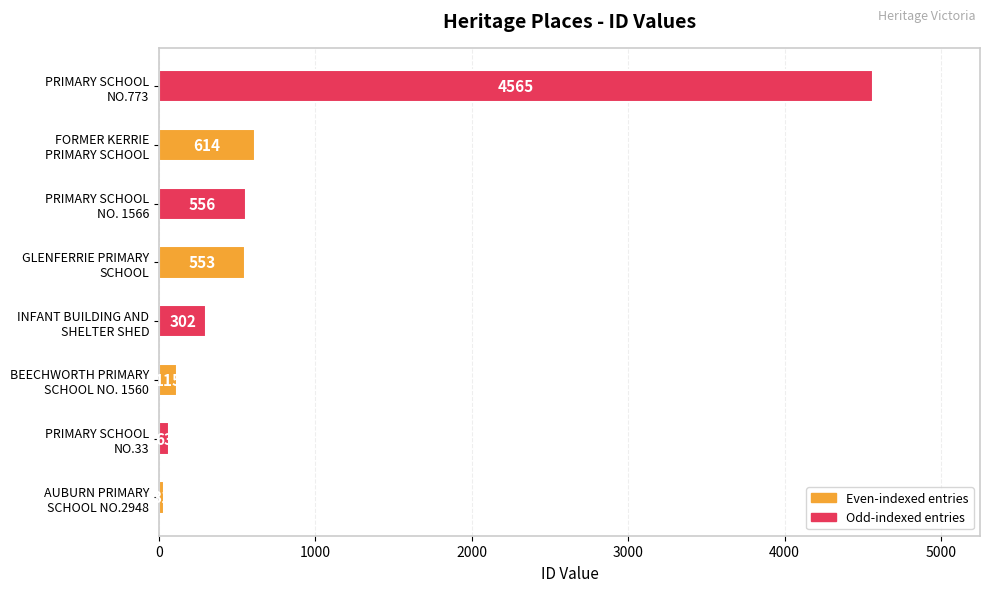

Are the bars grouped side by side (vs. stacked)?

No